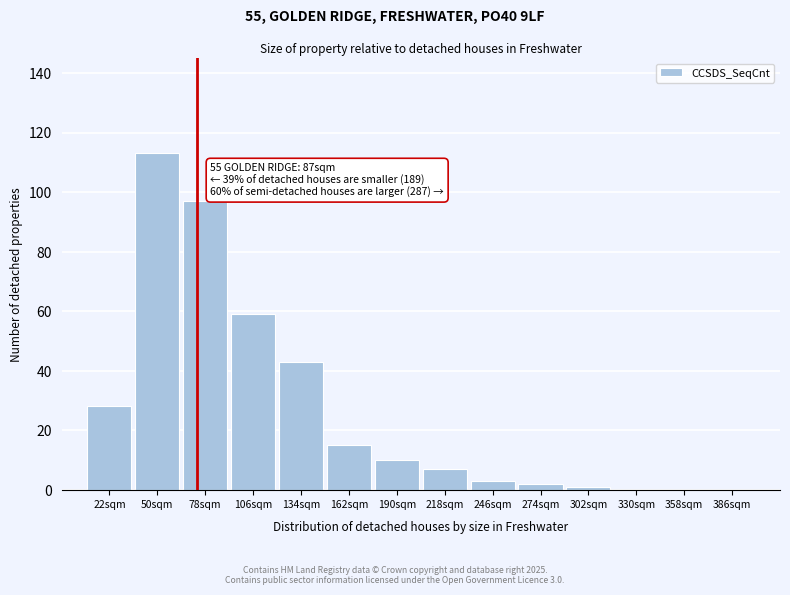

Reading right to left, extract all data points from this chart.

386sqm=0	358sqm=0	330sqm=0	302sqm=1	274sqm=2	246sqm=3	218sqm=7	190sqm=10	162sqm=15	134sqm=43	106sqm=59	78sqm=97	50sqm=113	22sqm=28